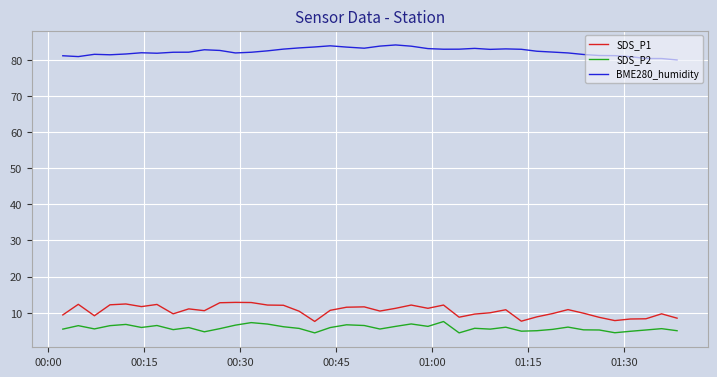

Which series has the largest range (max minus min)?

SDS_P1